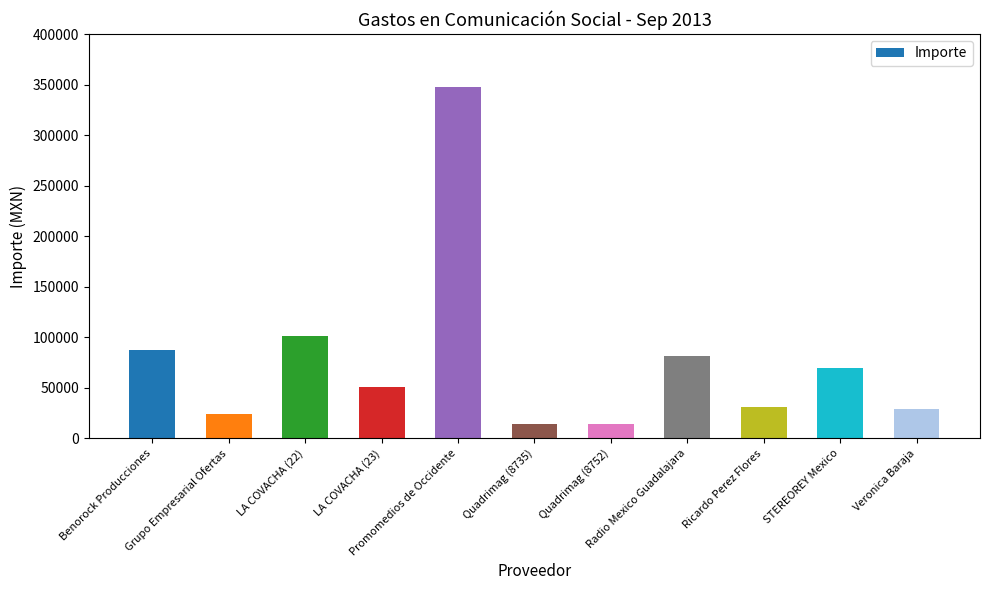

What position from the right is Quadrimag (8735)?

6